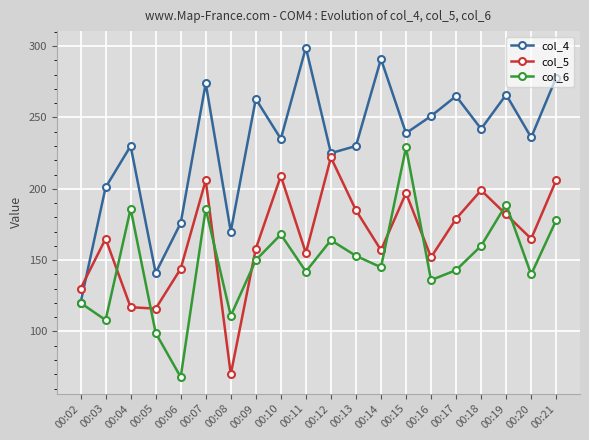

What is the difference between the col_6 values at 00:12 and 00:03?

56